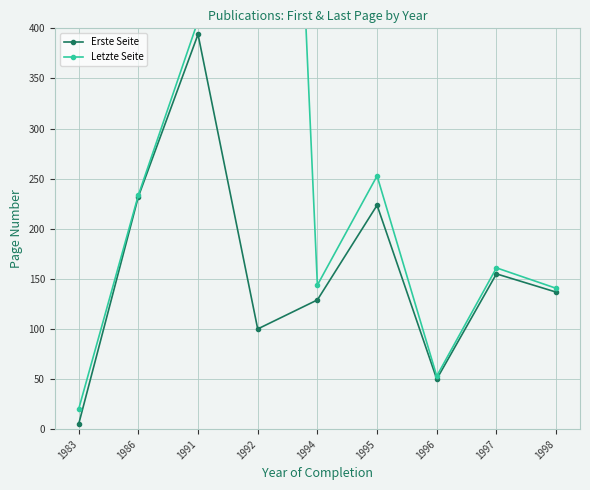

What is the difference between the second highest and second lowest values in the Letzte Seite series?

354.5